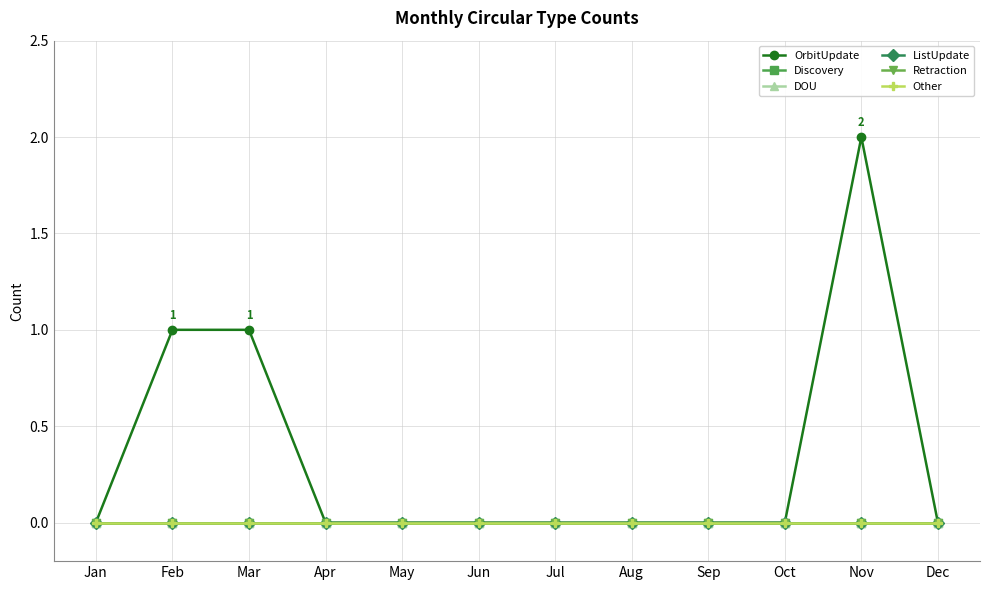

Does the chart have visible grid lines?

Yes